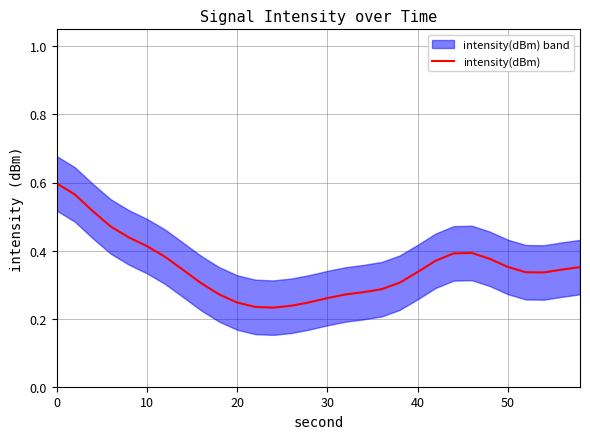

What is the sum of all values?

10.5